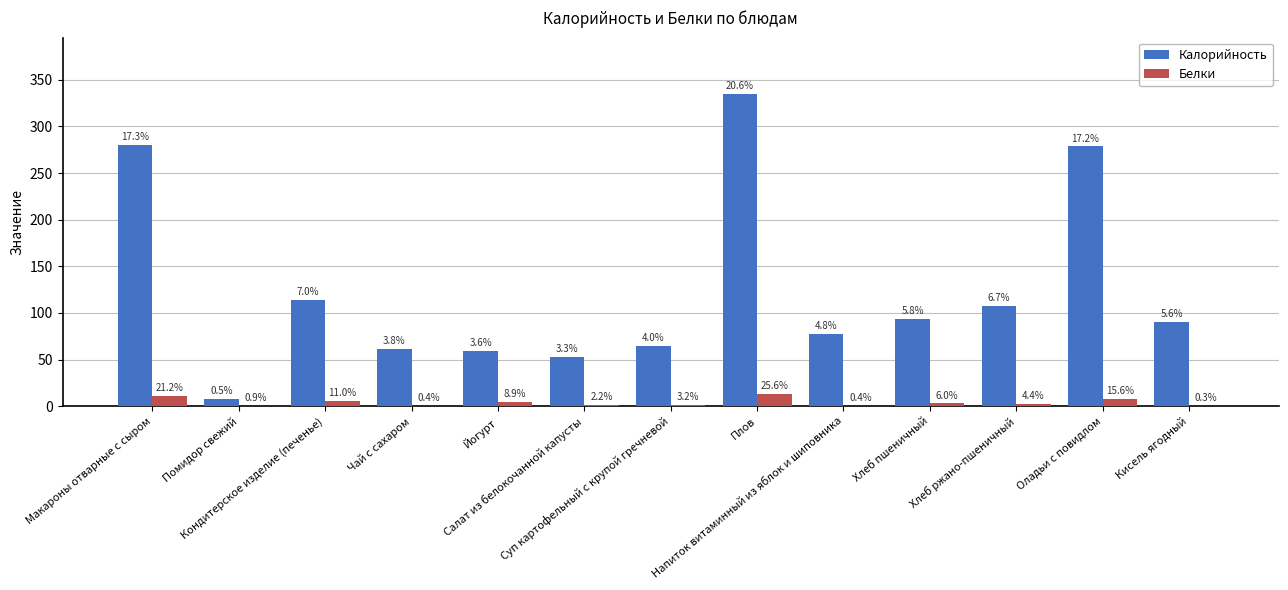

What are all the series names shown in the legend?

Калорийность, Белки